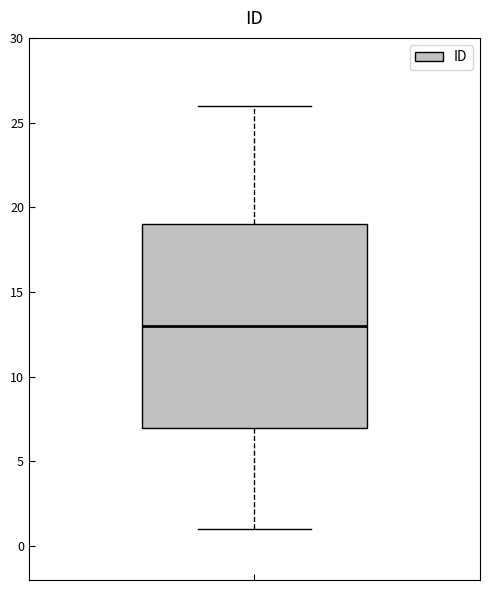

Where does the median line of the box sit on the y-axis? The values are not printed on the chart, so give them approximately, as read against the axis.

13